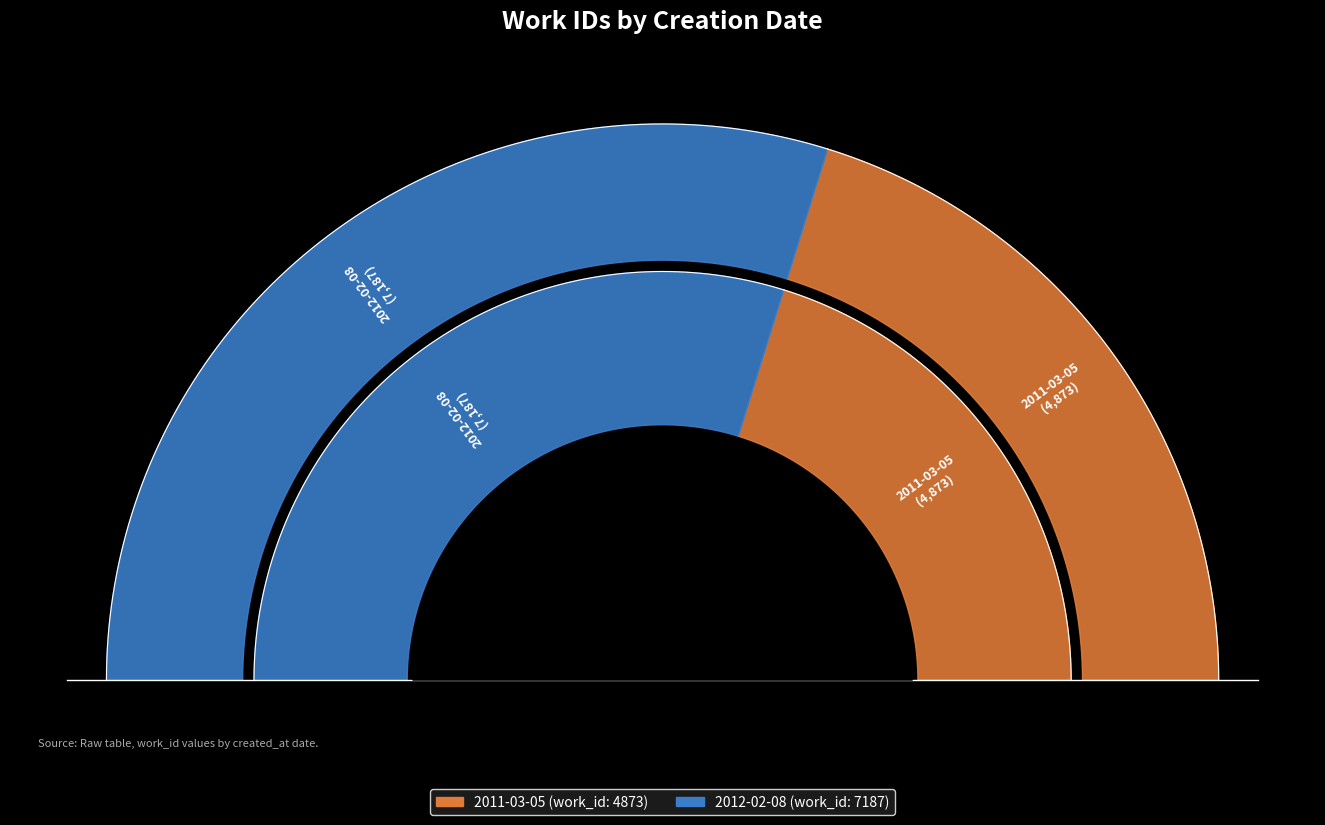

What is the total percentage of 2011-03-05 and 2012-02-08?

100.0%